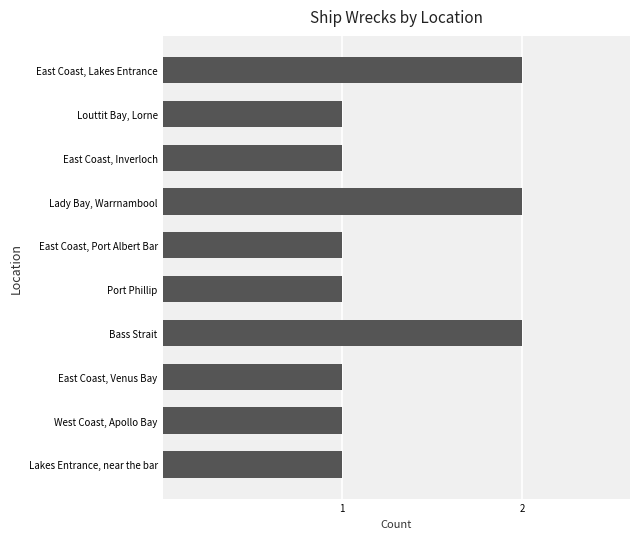

How many values are between 1 and 2?

10